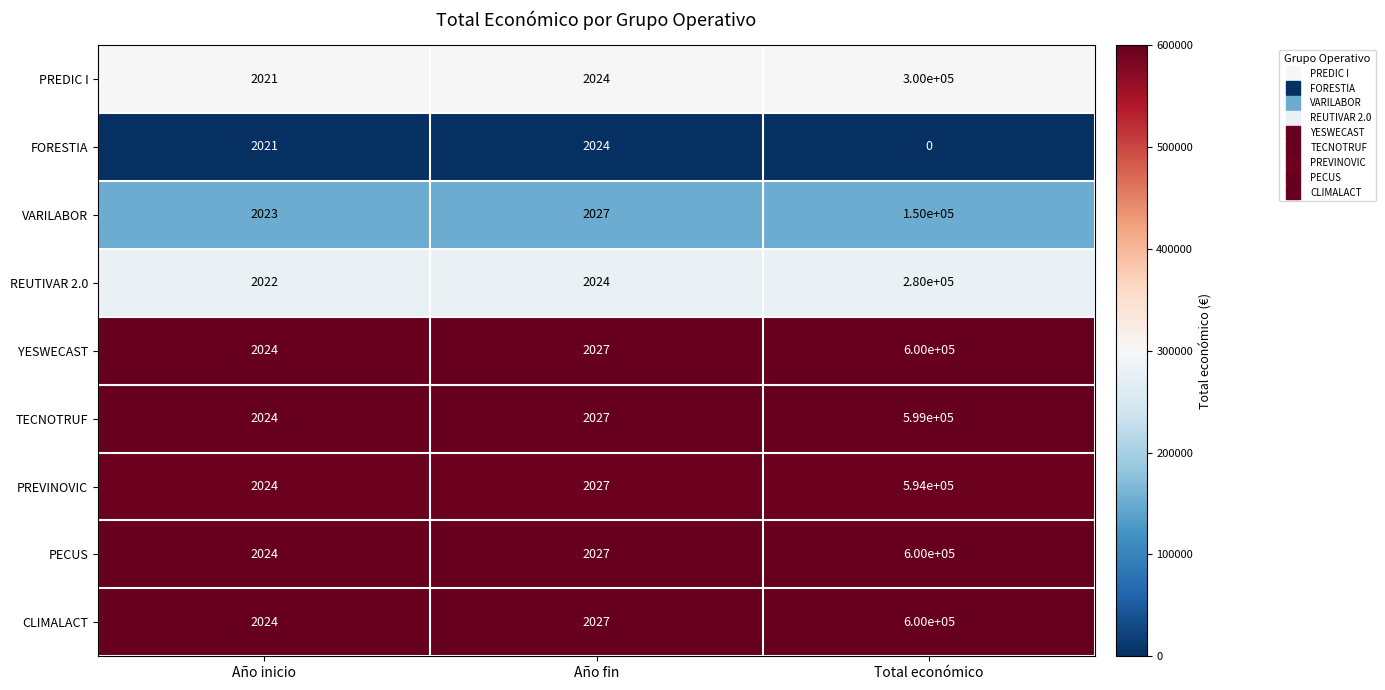

Reading left to right, transcribe all the data shown in this chart.

PREDIC I: 2021	2024	300000
FORESTIA: 2021	2024	0
VARILABOR: 2023	2027	150000
REUTIVAR 2.0: 2022	2024	280000
YESWECAST: 2024	2027	600000
TECNOTRUF: 2024	2027	599000
PREVINOVIC: 2024	2027	594000
PECUS: 2024	2027	600000
CLIMALACT: 2024	2027	600000